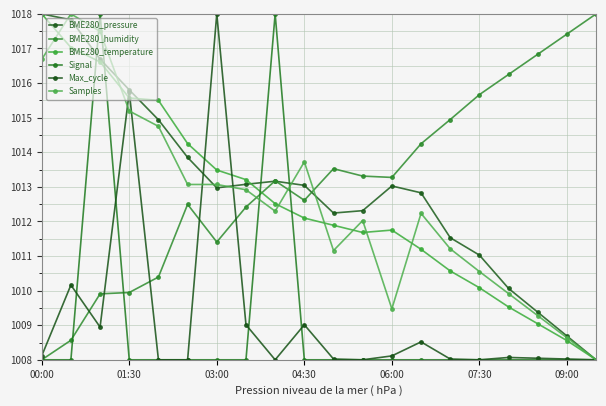

Reading left to right, what are all the values shown in this chart?

BME280_pressure: 1018.0	1017.8	1016.7	1015.8	1014.9	1013.9	1013.0	1013.1	1013.2	1013.0	1012.2	1012.3	1013.0	1012.8	1011.5	1011.0	1010.1	1009.4	1008.7	1008.0
BME280_humidity: 1008.0	1008.6	1009.9	1009.9	1010.4	1012.5	1011.4	1012.4	1013.2	1012.6	1013.5	1013.3	1013.3	1014.2	1014.9	1015.7	1016.2	1016.8	1017.4	1018.0
BME280_temperature: 1018.0	1017.0	1016.6	1015.6	1015.5	1014.2	1013.5	1013.2	1012.5	1012.1	1011.9	1011.7	1011.8	1011.2	1010.6	1010.1	1009.5	1009.0	1008.6	1008.0
Signal: 1008.0	1008.0	1018.0	1008.0	1008.0	1008.0	1008.0	1008.0	1018.0	1008.0	1008.0	1008.0	1008.0	1008.0	1008.0	1008.0	1008.0	1008.0	1008.0	1008.0
Max_cycle: 1008.1	1010.2	1008.9	1015.7	1008.0	1008.0	1018.0	1009.0	1008.0	1009.0	1008.0	1008.0	1008.1	1008.5	1008.0	1008.0	1008.1	1008.0	1008.0	1008.0
Samples: 1016.7	1018.0	1017.5	1015.2	1014.7	1013.1	1013.1	1012.9	1012.3	1013.7	1011.2	1012.0	1009.5	1012.2	1011.2	1010.6	1009.9	1009.3	1008.6	1008.0